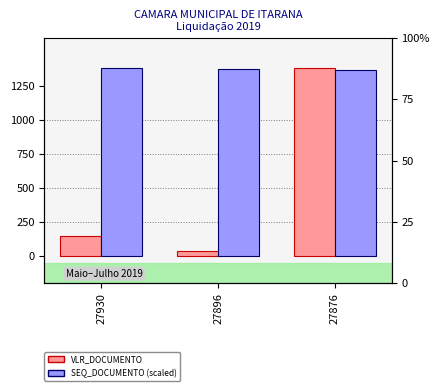

Which series changed the most between 27930 and 27876?

VLR_DOCUMENTO